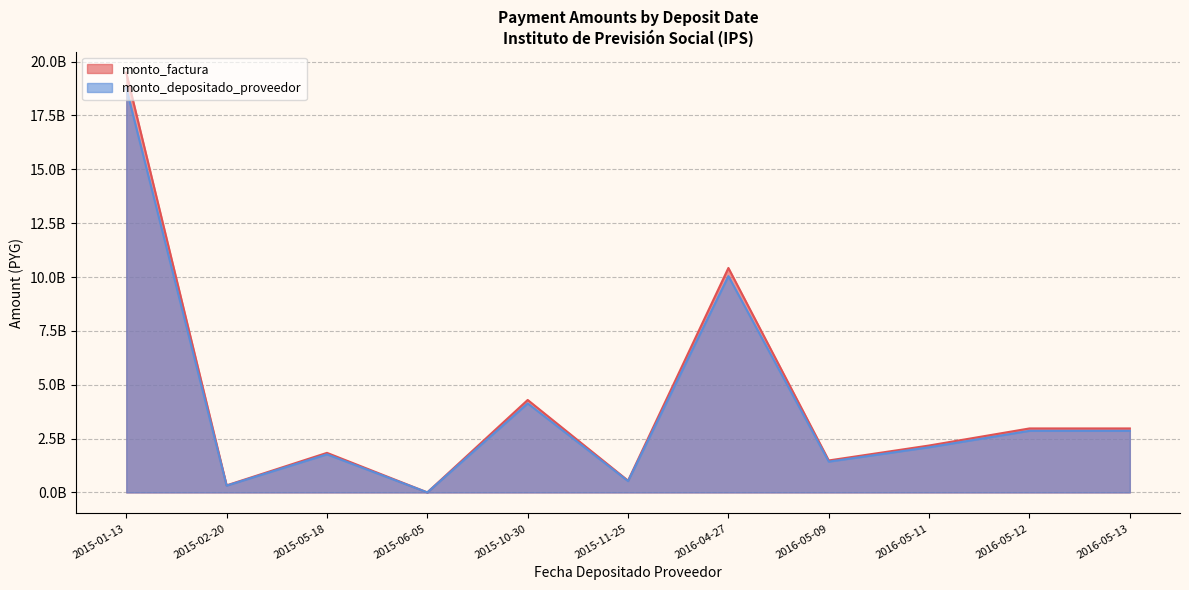

How many interior local valleys does the monto_factura series have?

4